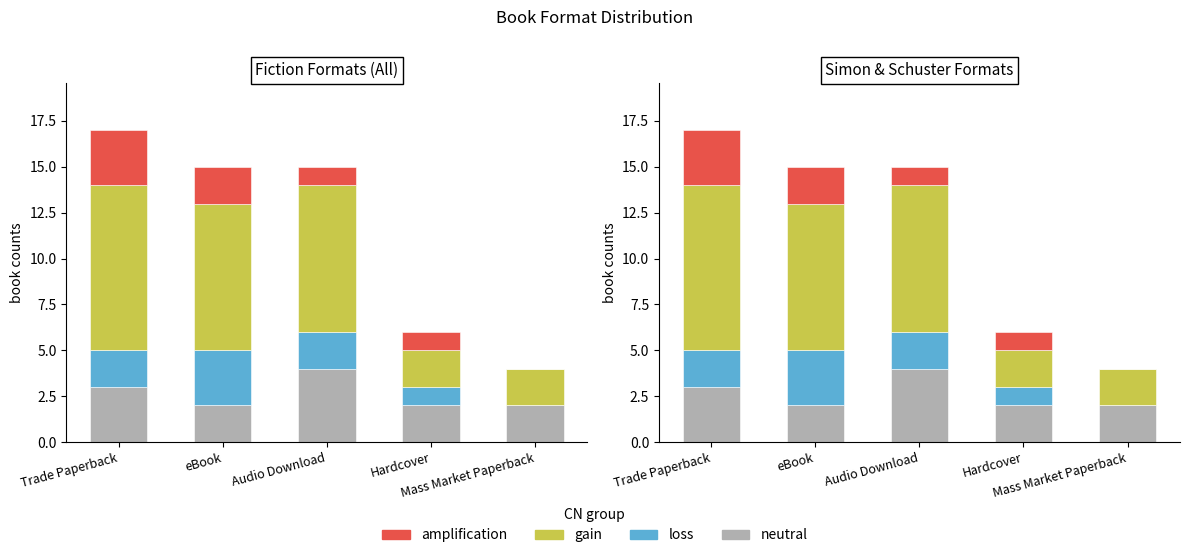

The neutral series shows 4 at Audio Download. True or false?

True